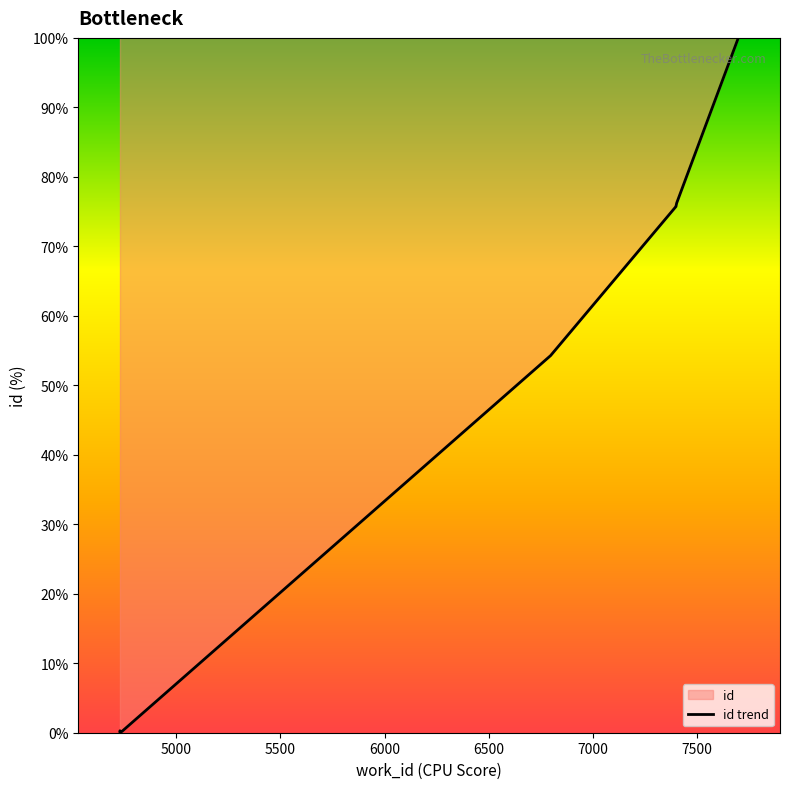

Reading left to right, transcribe all the data shown in this chart.

4731=0.2	4730=0.3	4731=0.2	4742=0.0	4730=0.2	6797=54.3	7399=75.7	7399=75.8	7402=76.2	7698=100.0